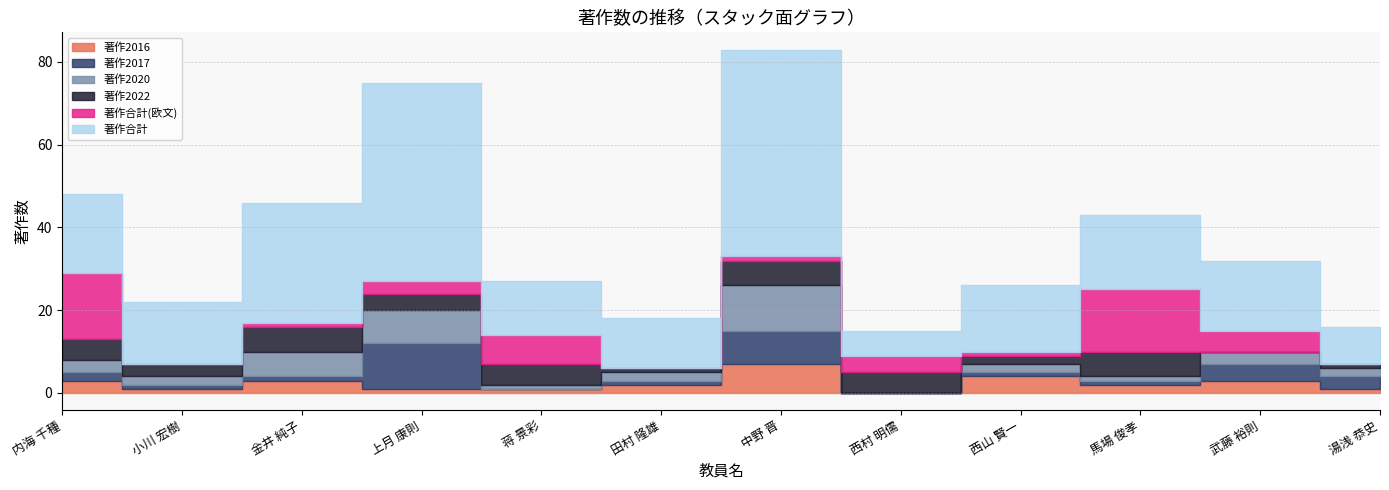

In 著作2022, how many points are higher than both neighbors (excluding endpoints)?

4